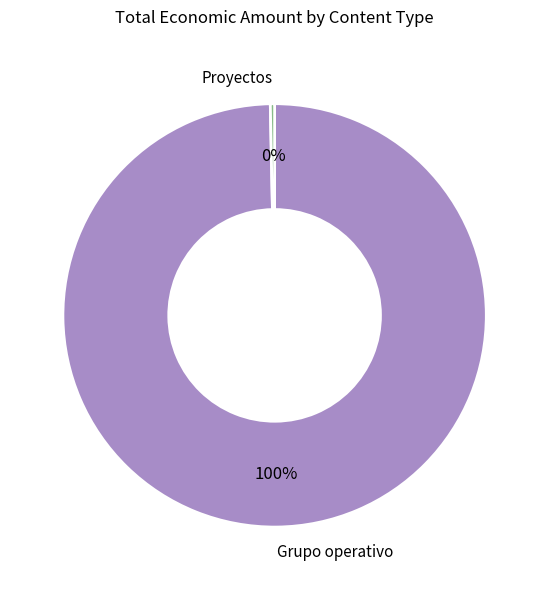

Count the number of slices in the pie.

2